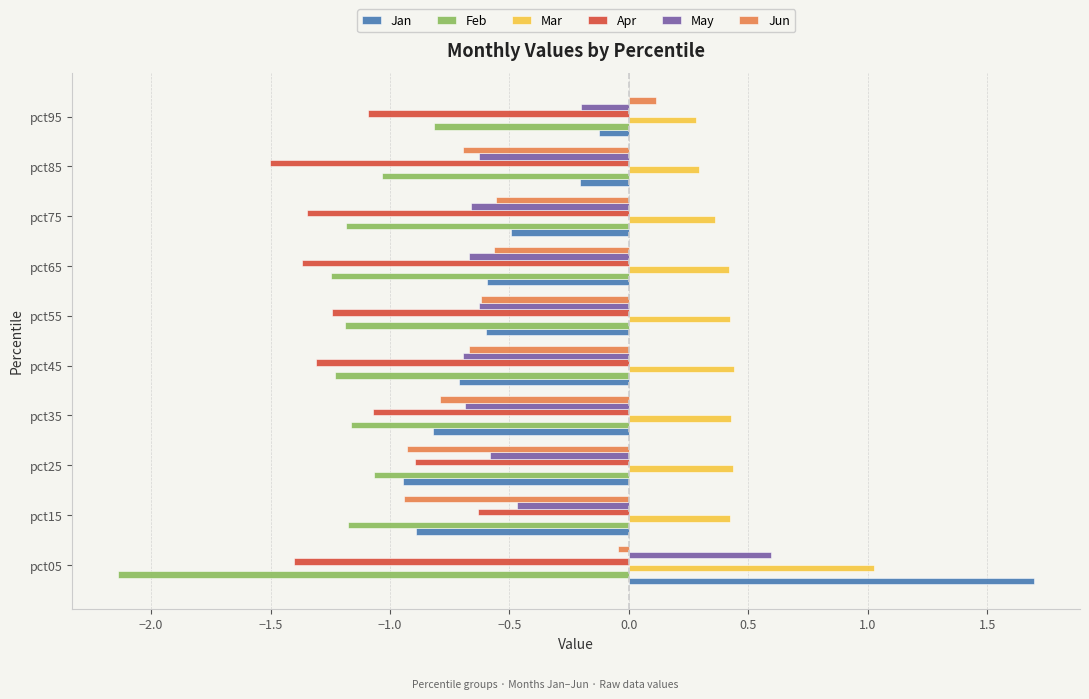

True or false: Jun has a value of -0.7 at pct85.

True